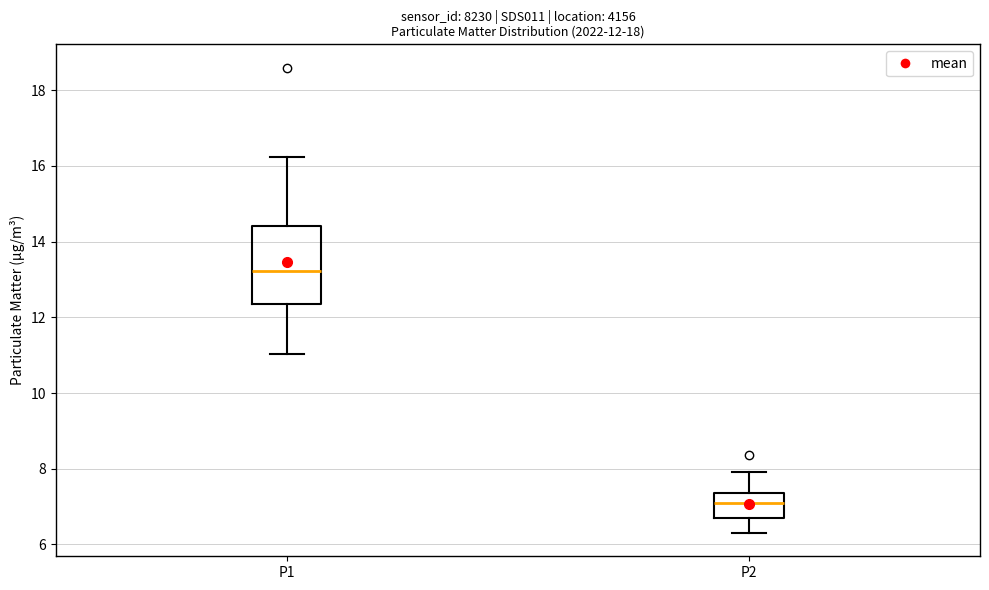

Comparing the boxes themselves (not the whiskers), which one is the tallest?

P1